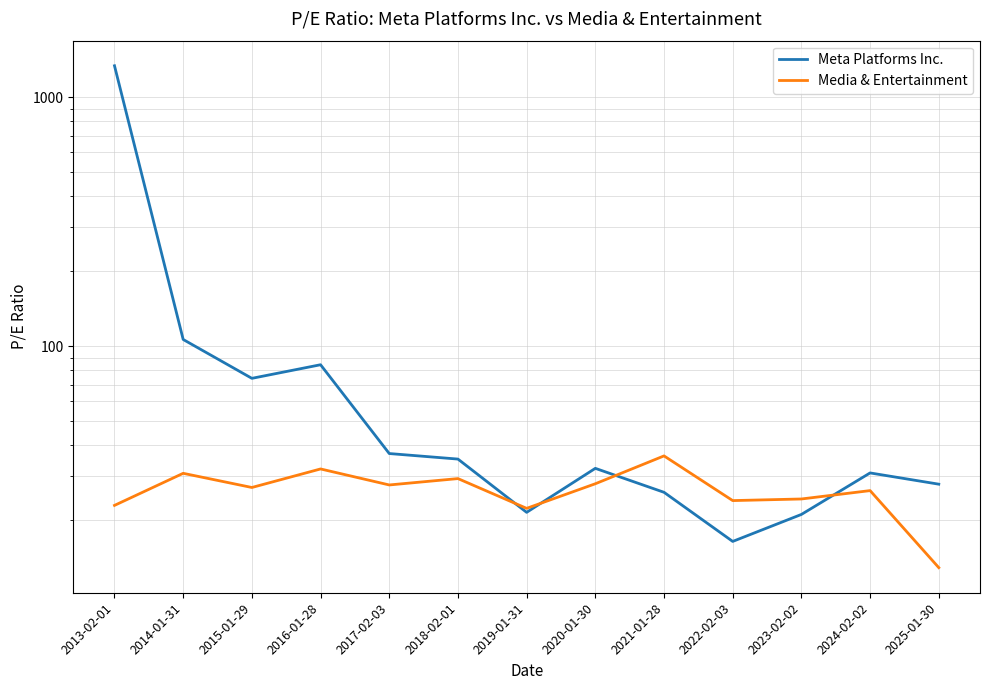

List the labels in order of Meta Platforms Inc. value, largest first.

2013-02-01, 2014-01-31, 2016-01-28, 2015-01-29, 2017-02-03, 2018-02-01, 2020-01-30, 2024-02-02, 2025-01-30, 2021-01-28, 2019-01-31, 2023-02-02, 2022-02-03